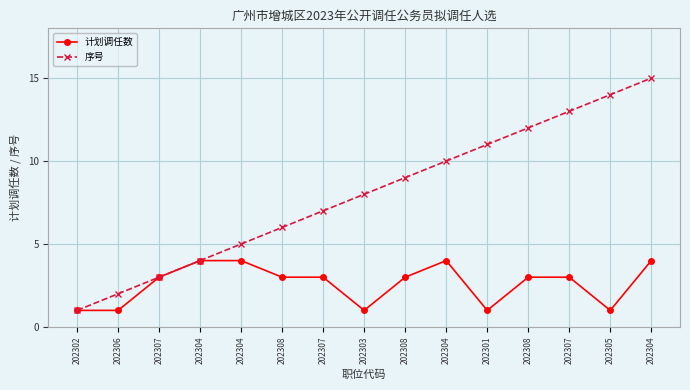

Between 202302 and 202307, which series saw the biggest shift?

序号